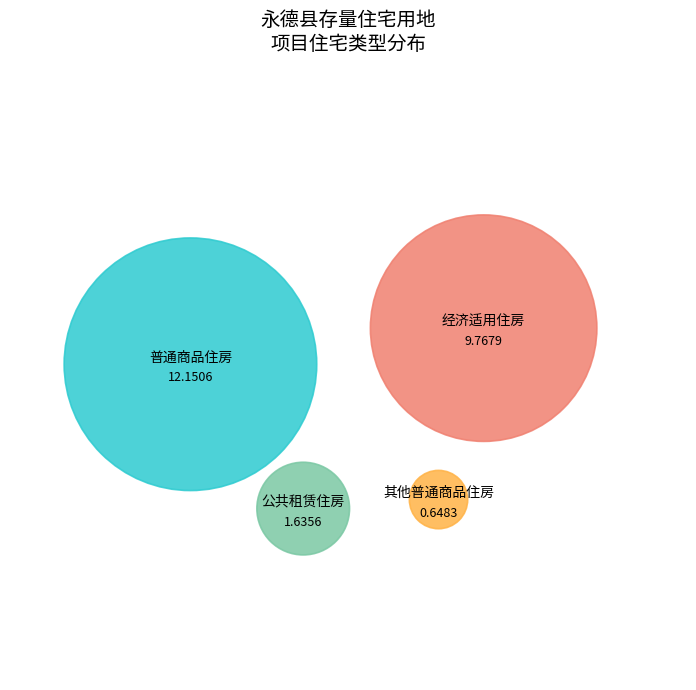

Count the number of slices in the pie.

4